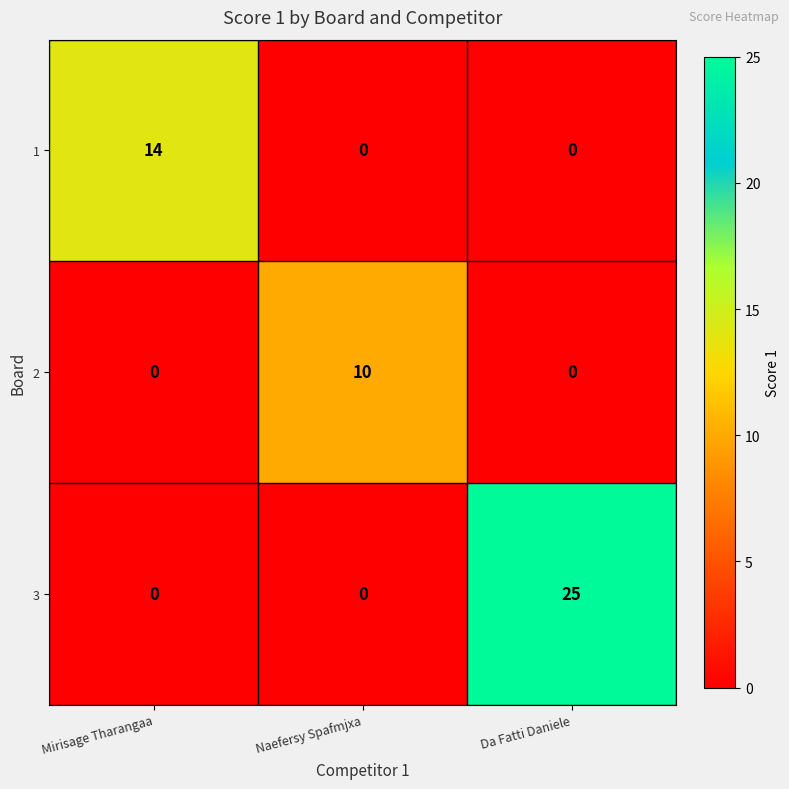

Reading right to left, what are all the values shown in this chart?

1: Da Fatti Daniele=0	Naefersy Spafmjxa=0	Mirisage Tharangaa=14
2: Da Fatti Daniele=0	Naefersy Spafmjxa=10	Mirisage Tharangaa=0
3: Da Fatti Daniele=25	Naefersy Spafmjxa=0	Mirisage Tharangaa=0